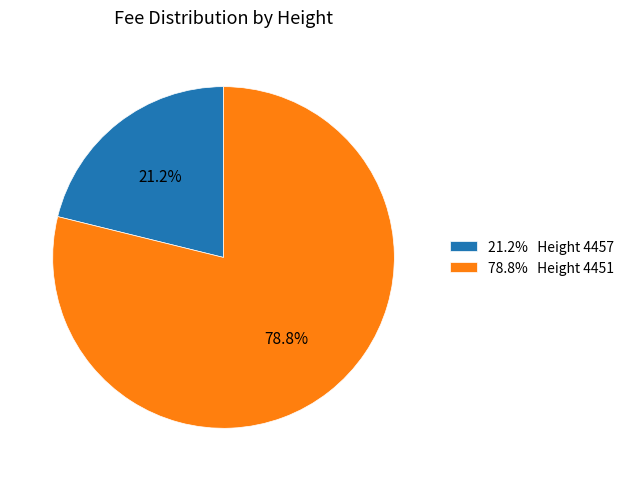

How many slices are in this pie chart?

2